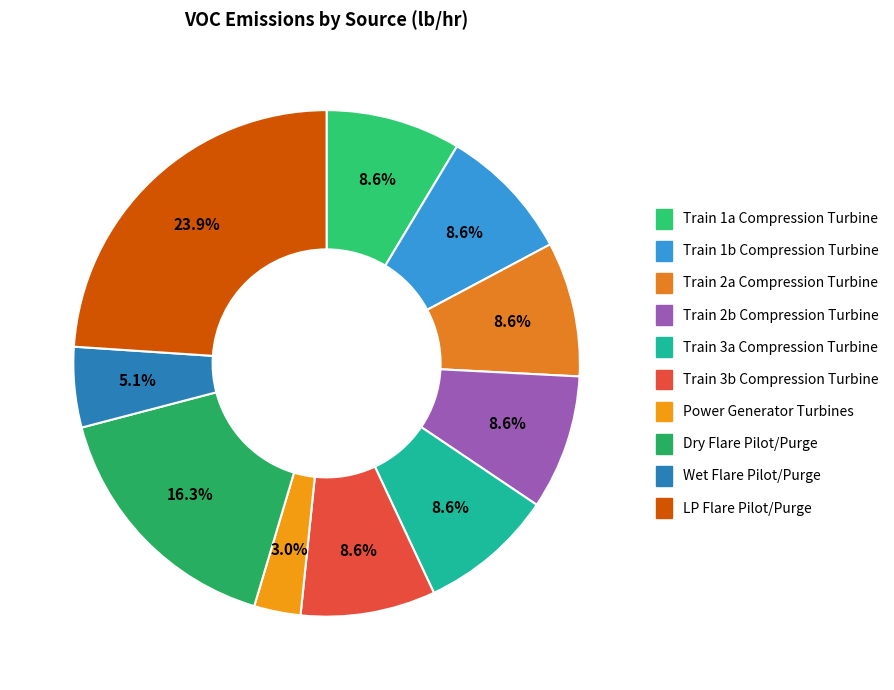

How many segments does this pie chart have?

10